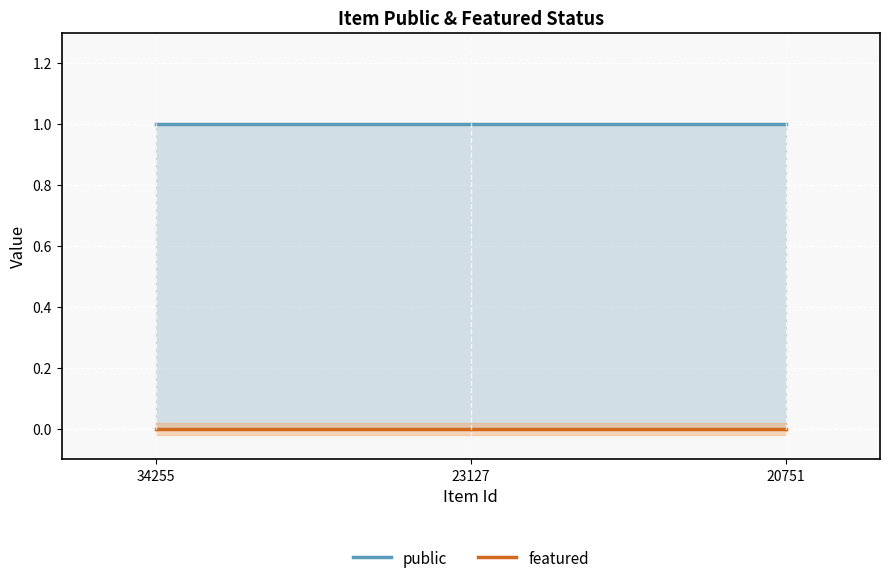

At 23127, list the series in order from largest to smallest.

public, featured